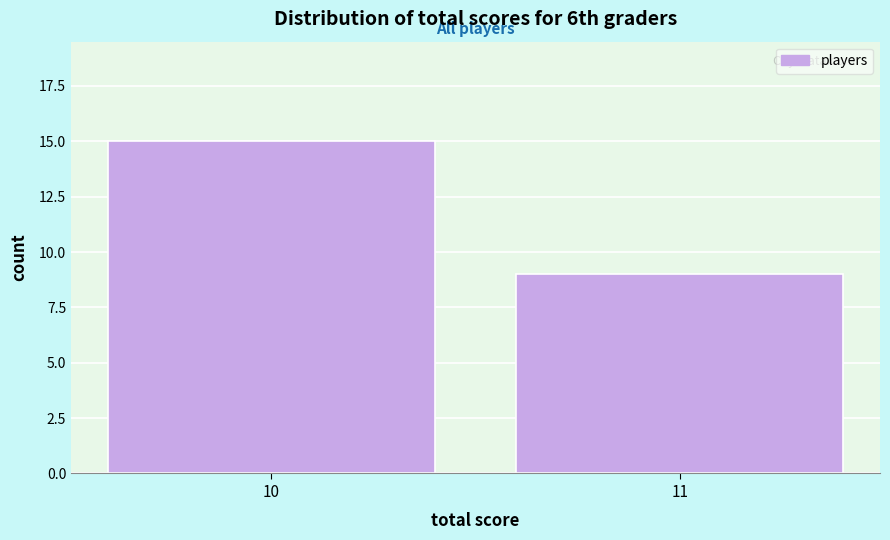

Reading right to left, list all the values displayed in this chart.

11=9	10=15